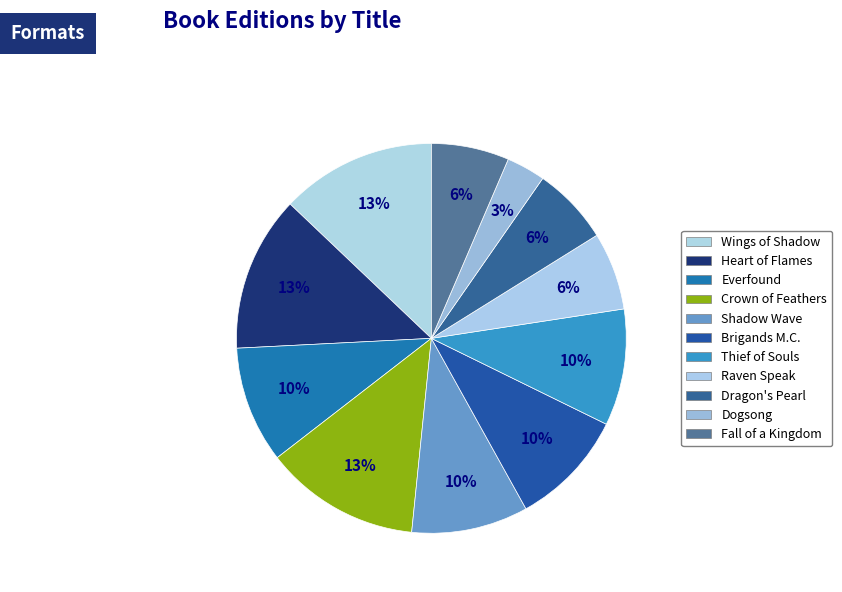

How many slices are in this pie chart?

11